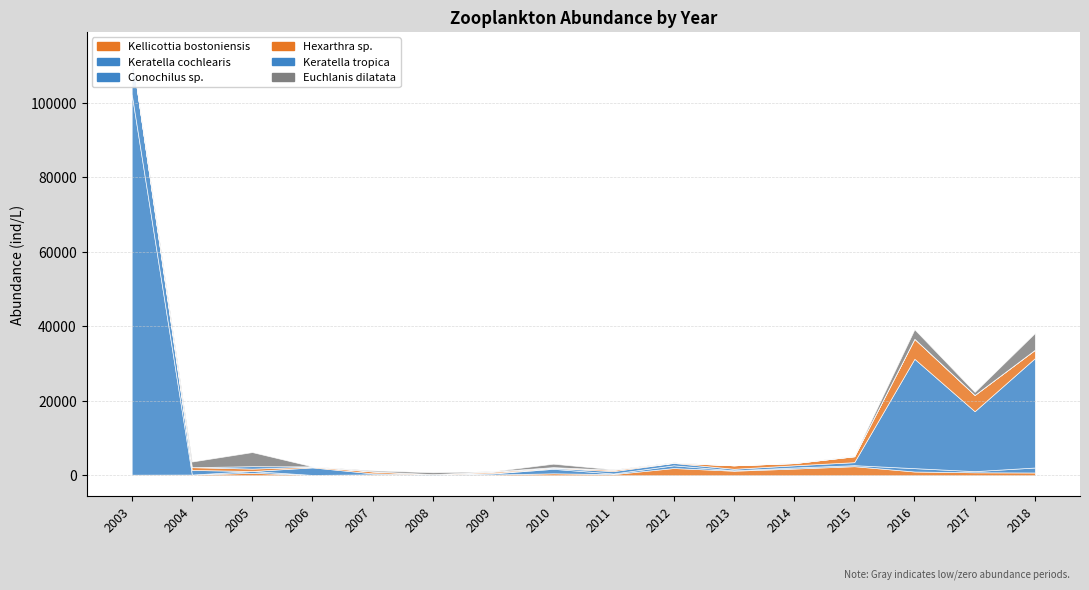

Which series has the largest range (max minus min)?

Keratella cochlearis